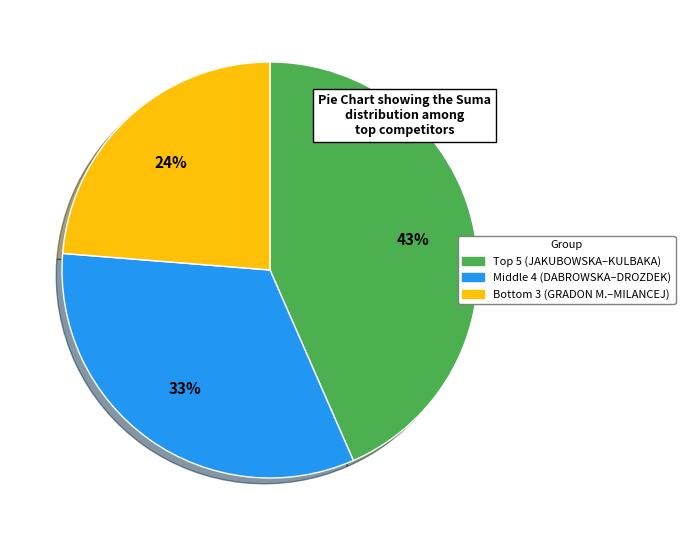

Does any single category account for the majority?

No